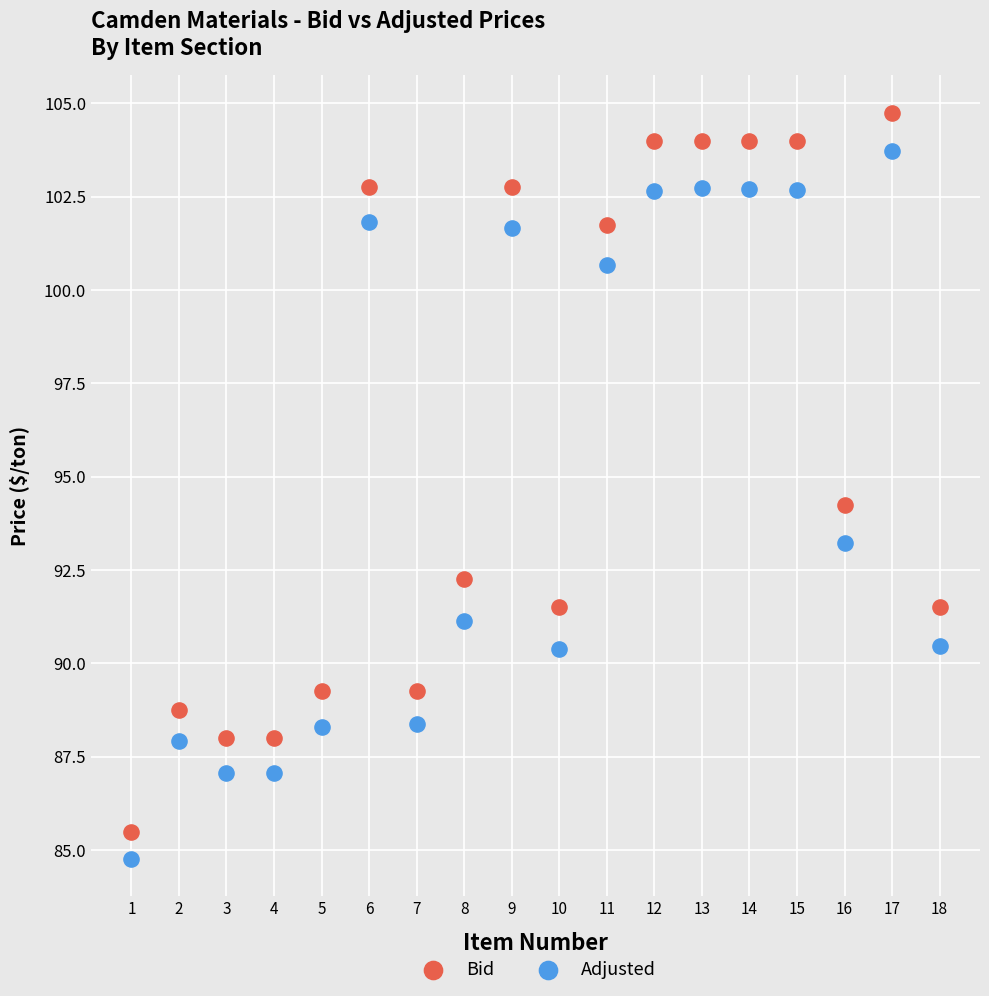

Across all data points, what is the range of X values (max minus min)?

17.0